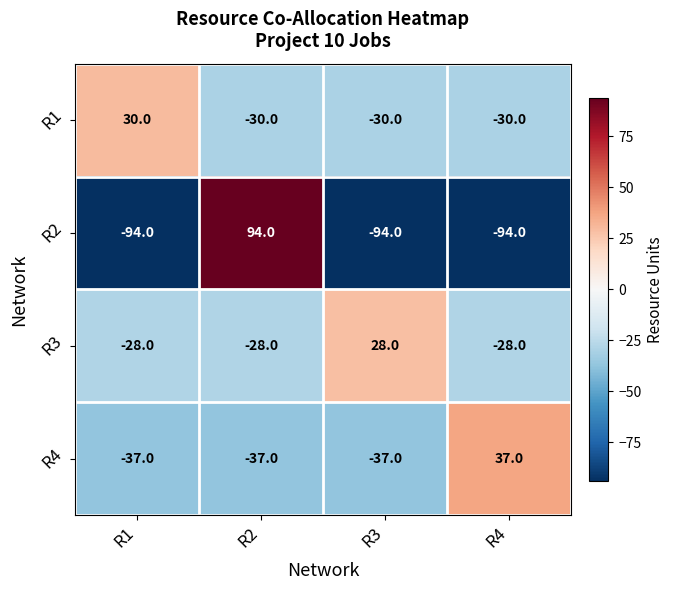

What is the average value of the R1 series?

-15